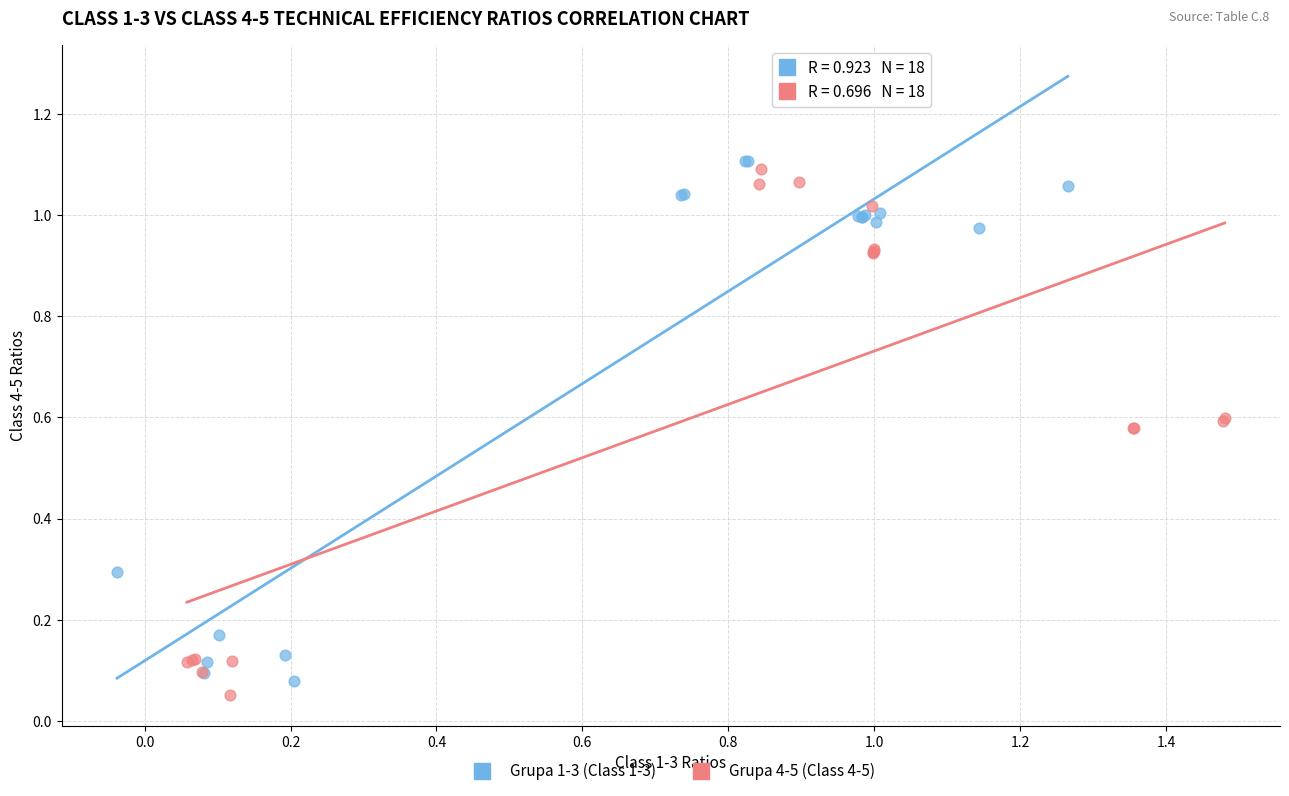

Which series reaches the maximum Y coordinate?

Grupa 1-3 (Class 1-3)